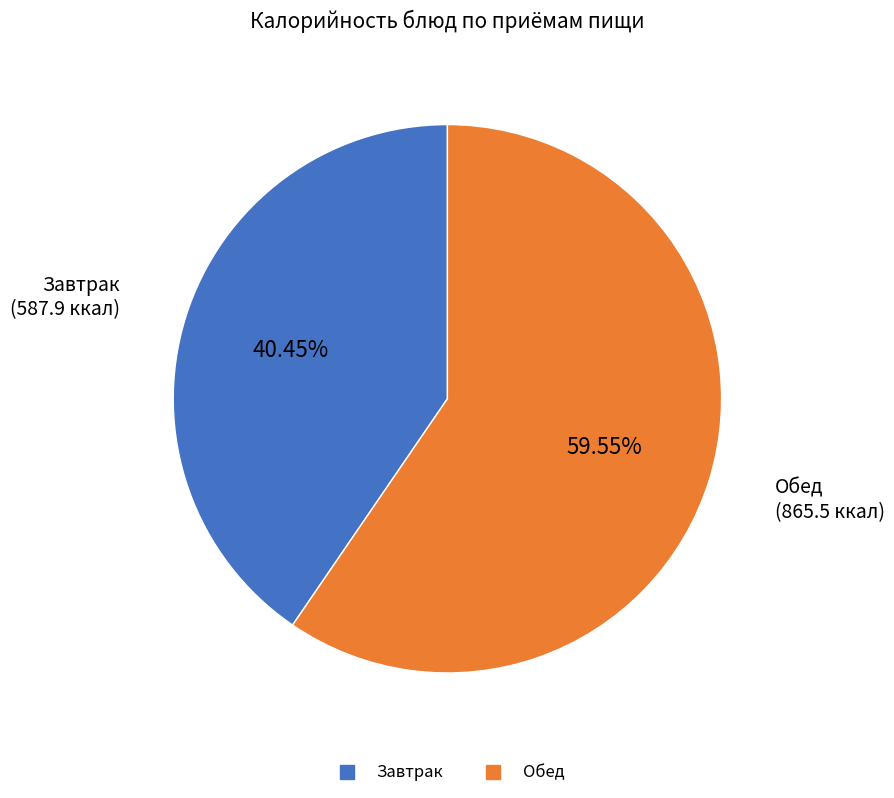

Does any single category account for the majority?

Yes